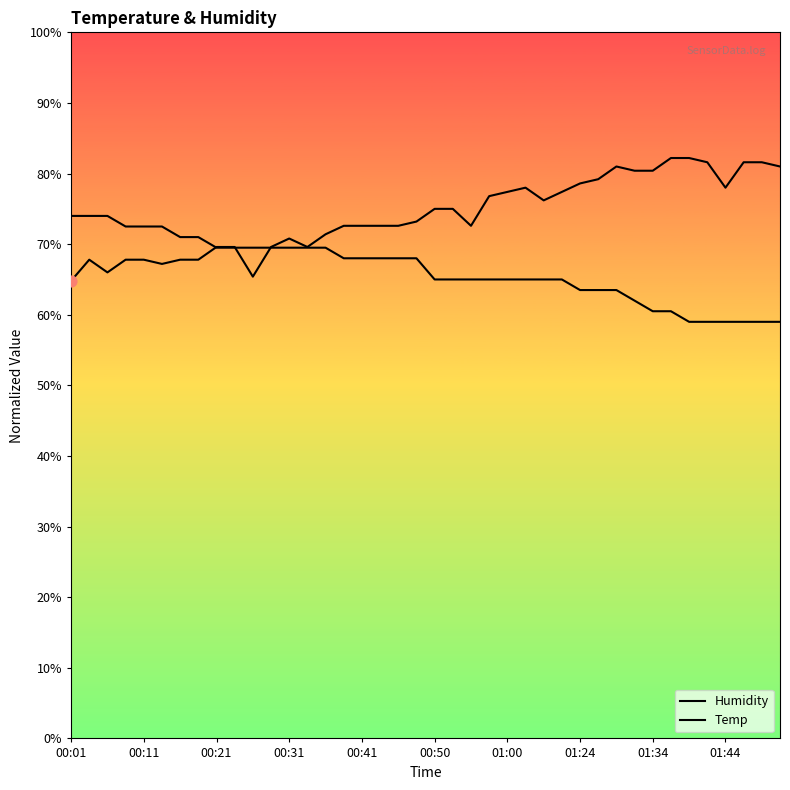

What is the total value across all series at 23?

141.8